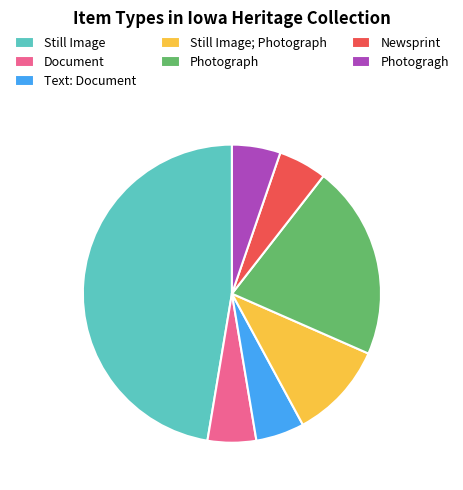

The Still Image slice represents 55% of the pie. True or false?

False